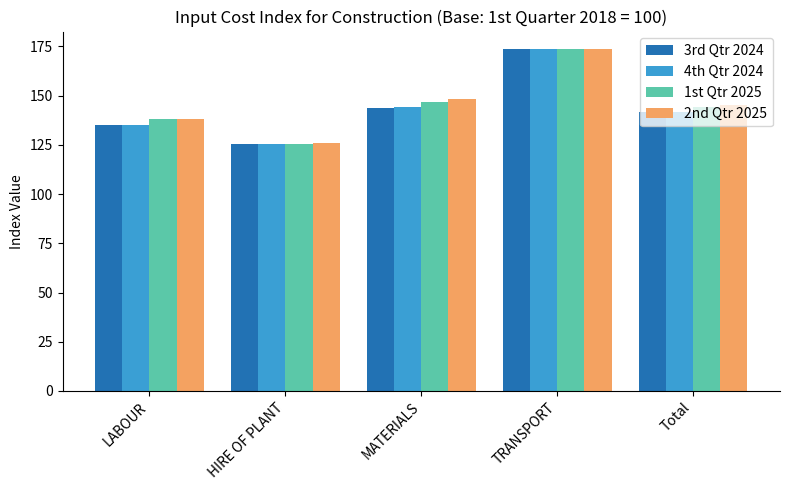

What is the sum of the 4th Qtr 2024 values at HIRE OF PLANT and LABOUR?

260.7